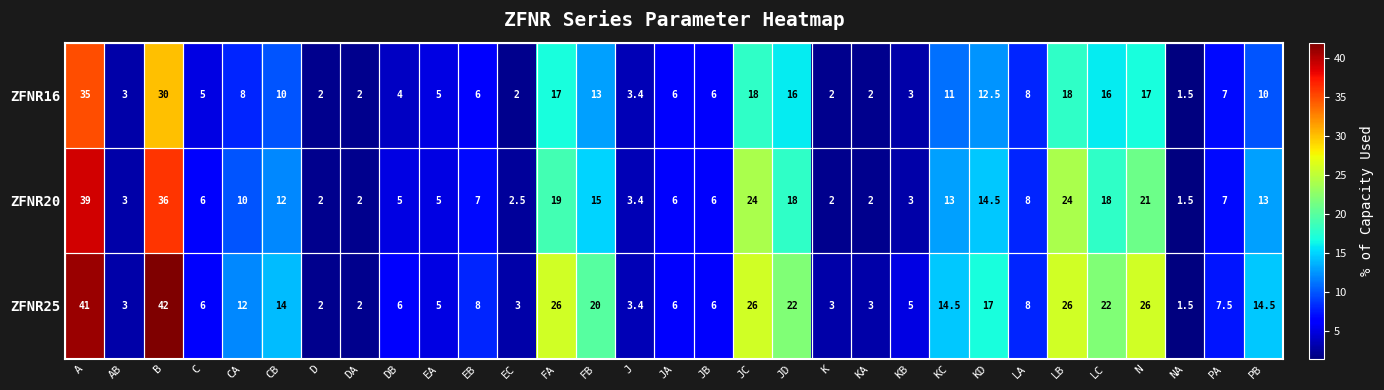

What is the approximate value of ZFNR25 at JC?

26.0